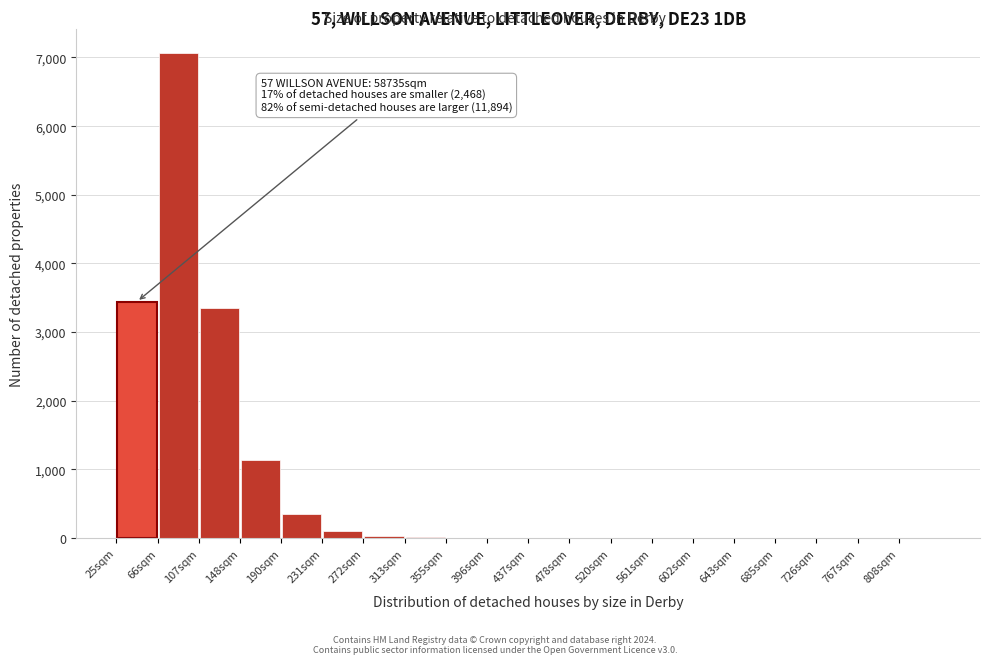

Over which range of the x-axis is the bar tallest?

65 to 110